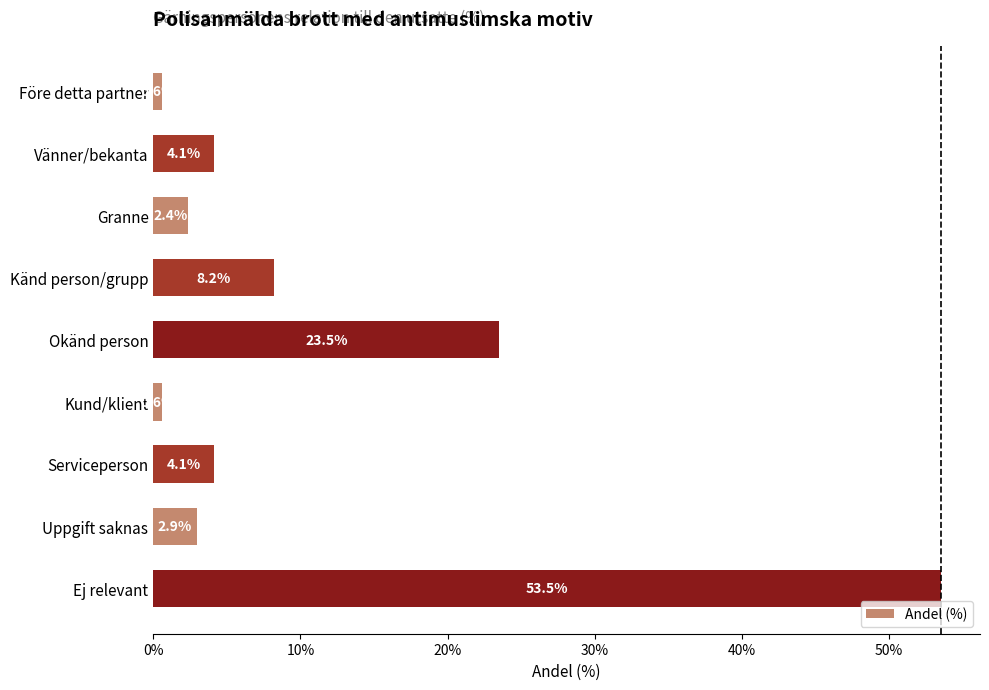

What is the maximum value shown in the chart?

53.5